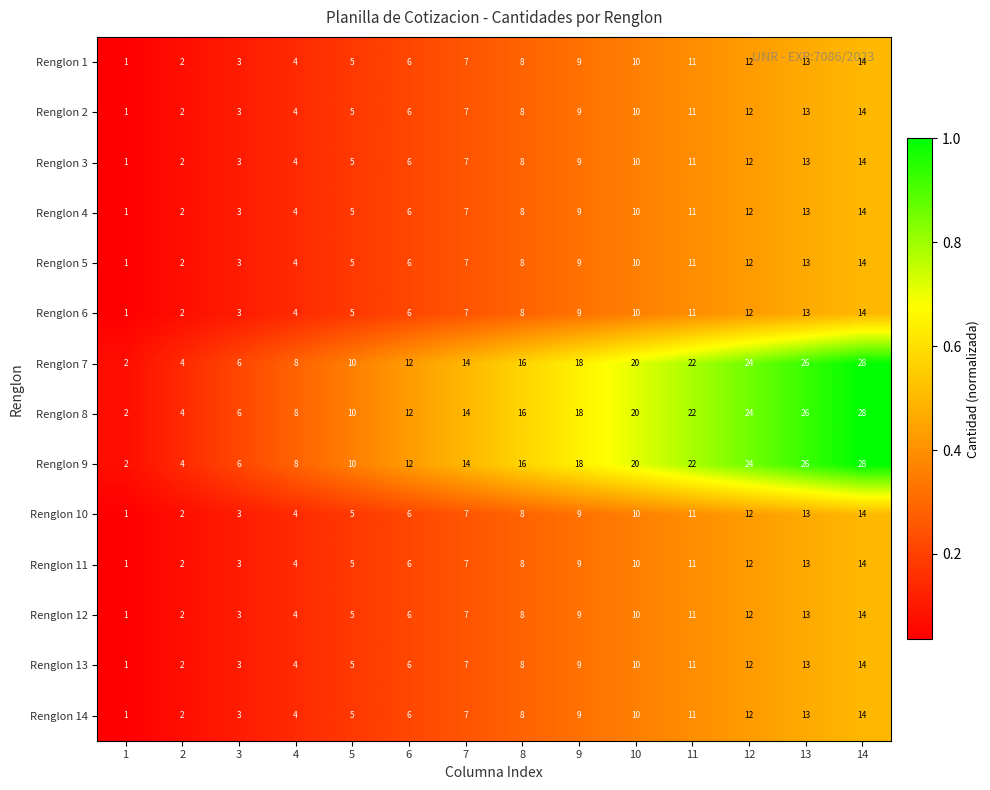

Rank the categories by Renglon 5 value from highest to lowest.

14, 13, 12, 11, 10, 9, 8, 7, 6, 5, 4, 3, 2, 1